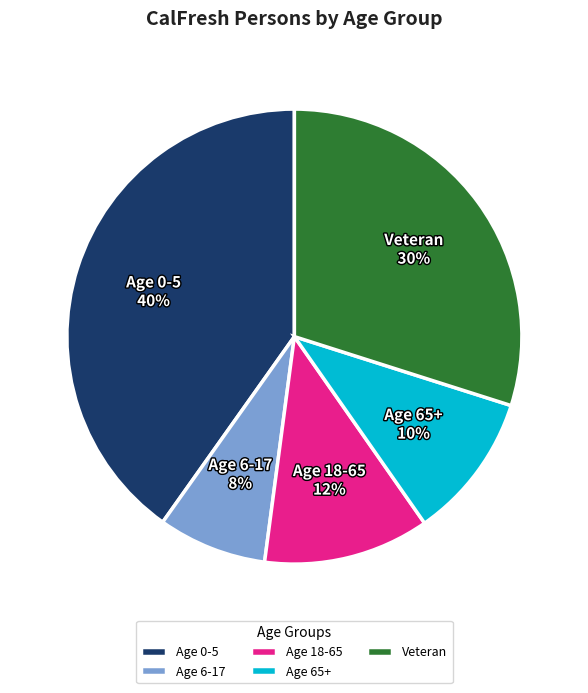

Rank the categories by value from lowest to highest.

Age 6-17, Age 65+, Age 18-65, Veteran, Age 0-5